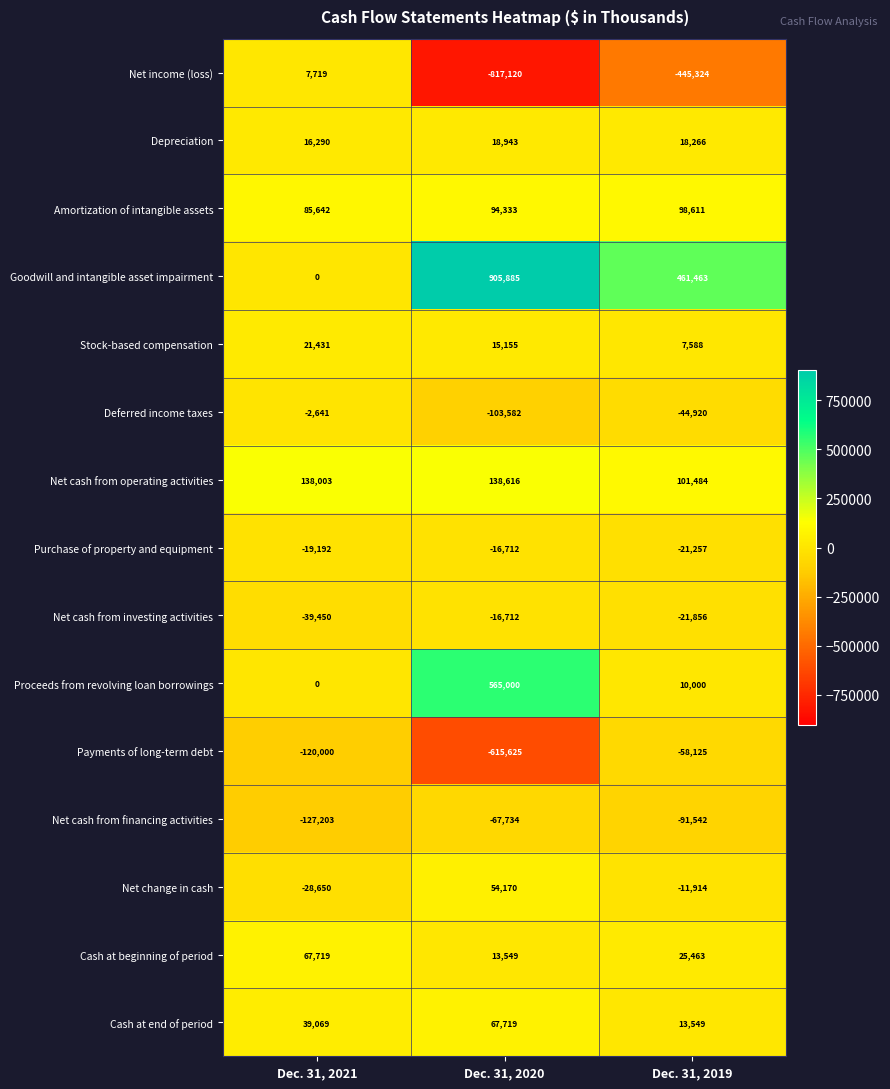

What is the total value across all series at Dec. 31, 2020?

235885